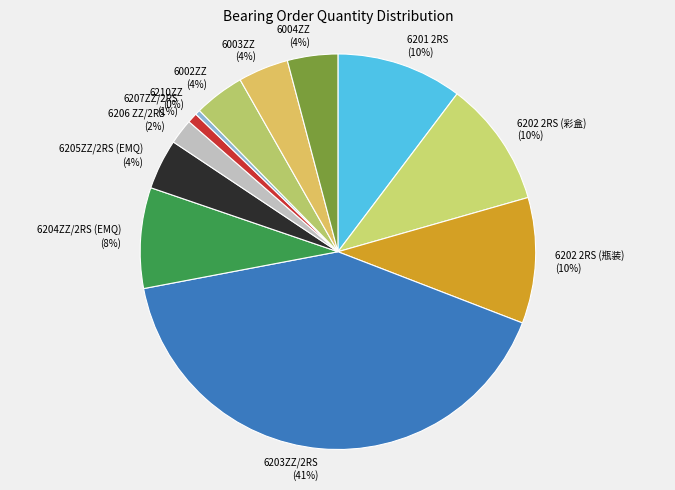

Between 6204ZZ/2RS (EMQ) and 6202 2RS (彩盒), which is larger?

6202 2RS (彩盒)